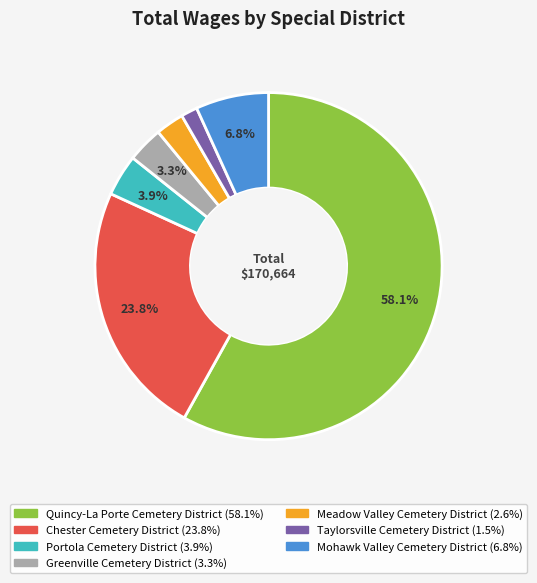

Which category has the biggest portion of the pie?

Quincy-La Porte Cemetery District